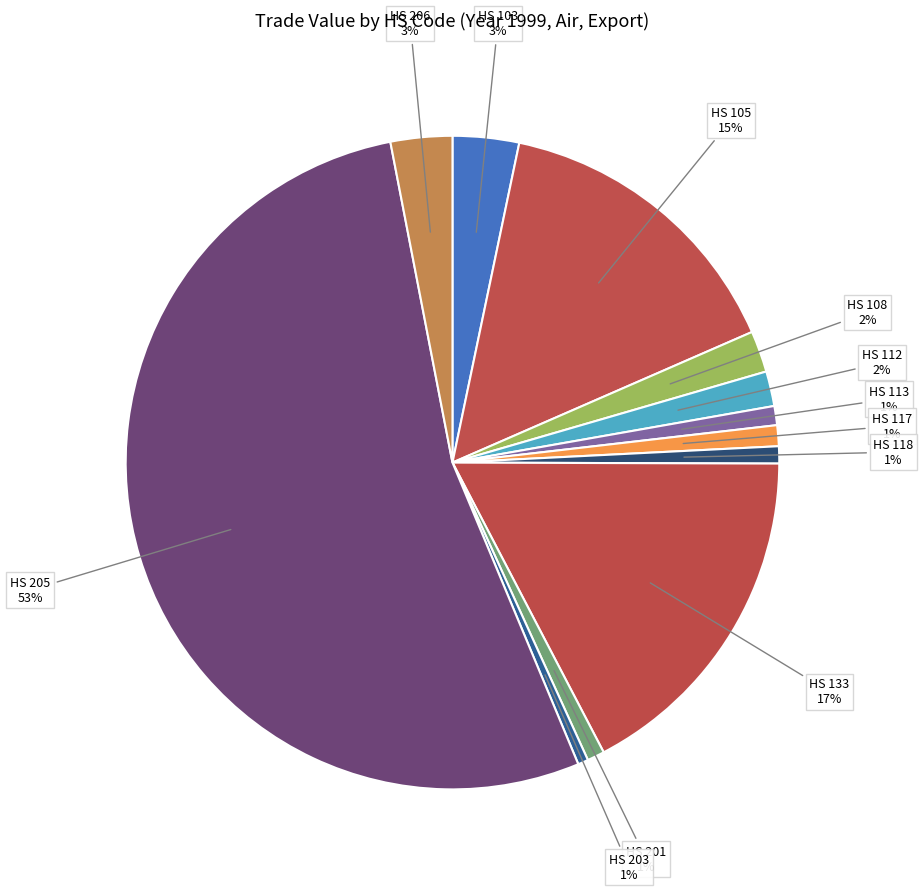

To the nearest percent, what is the combined percentage of HS 203 and HS 206?

4%